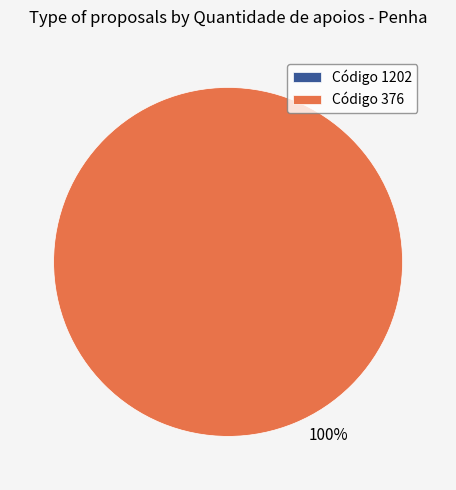

What is the smallest slice in the pie chart?

1202